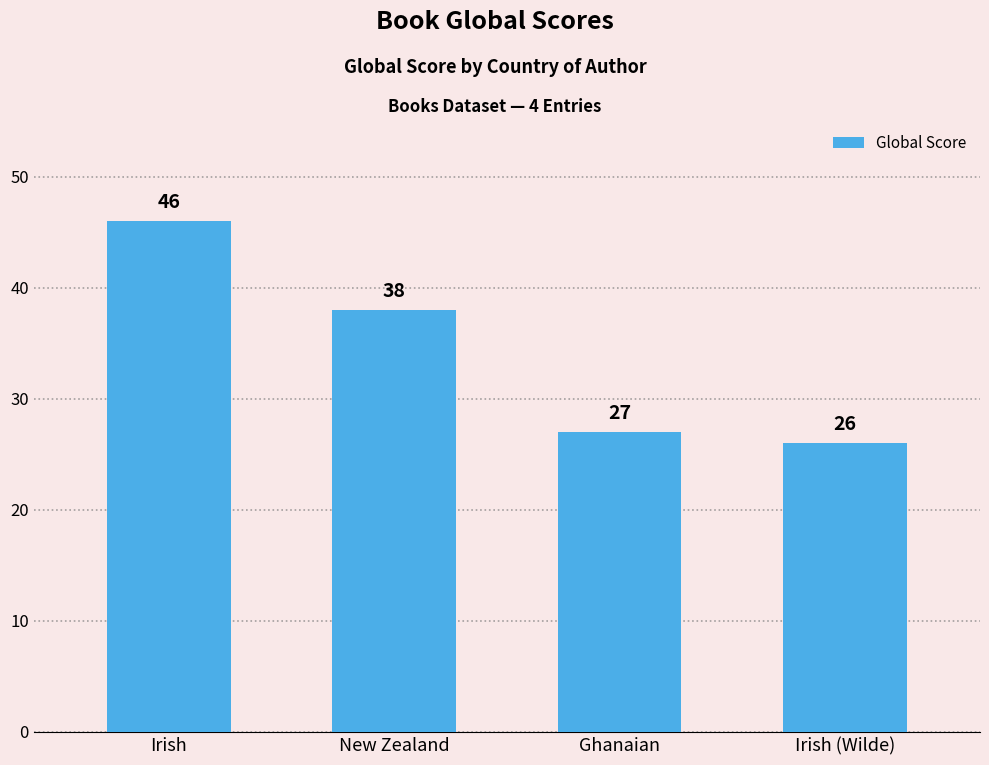

Count the number of data series in this chart.

1